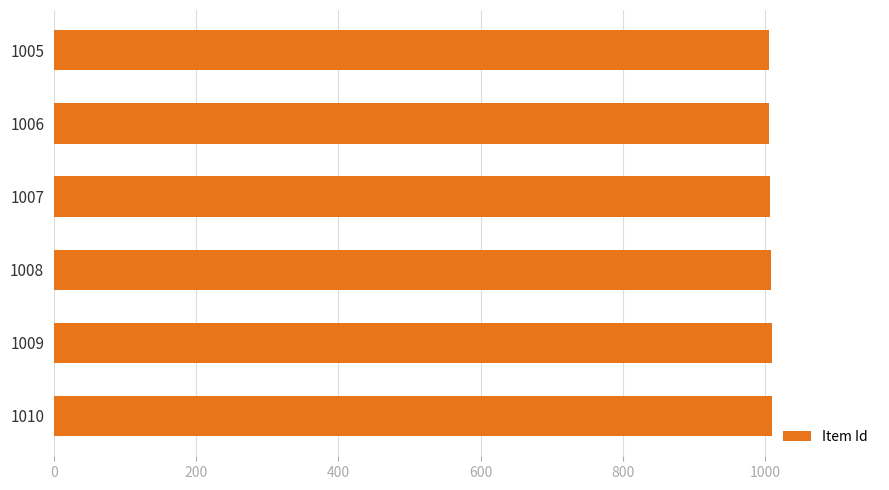

What is the ratio of the value at 1010 to the value at 1006?

1.0